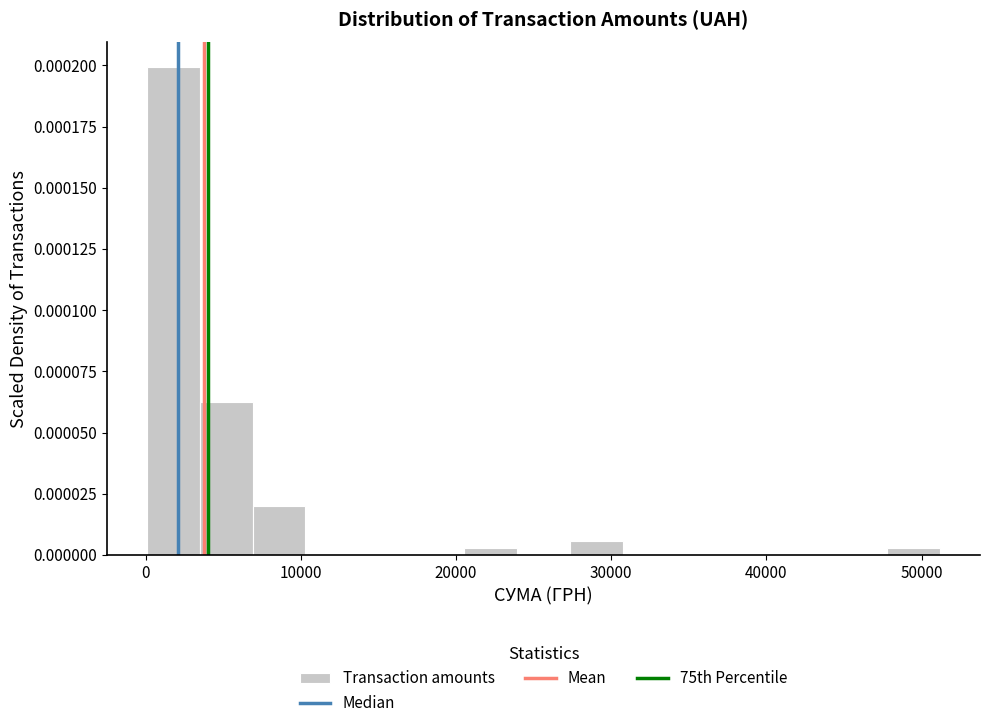

Around what value on the x-axis is the tallest bar? Give the approximate position of its centre, as read against the axis.

2000